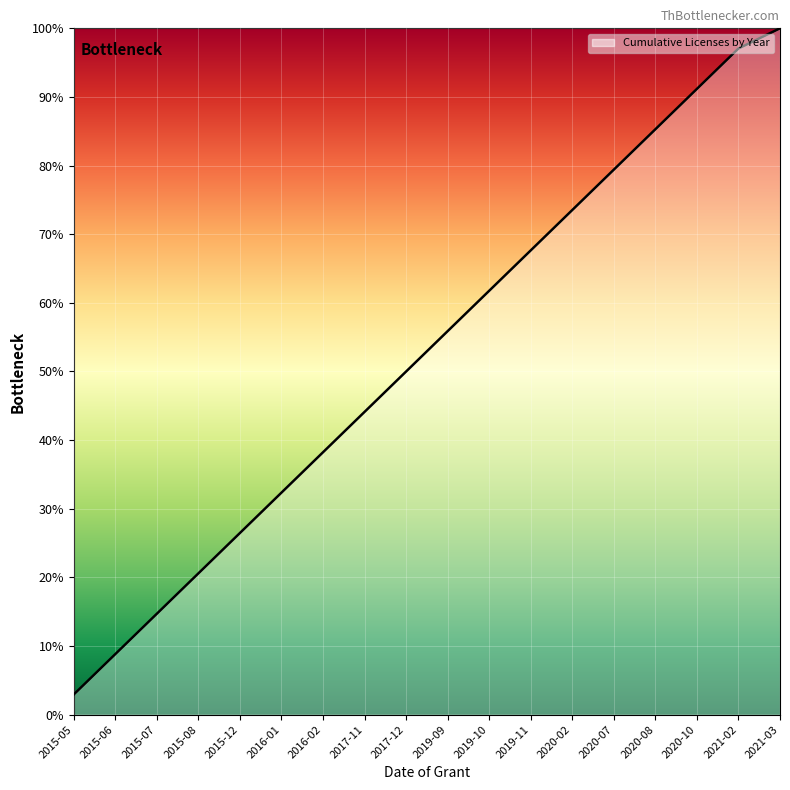

True or false: the data shows 14.7 at 2015-07.

True